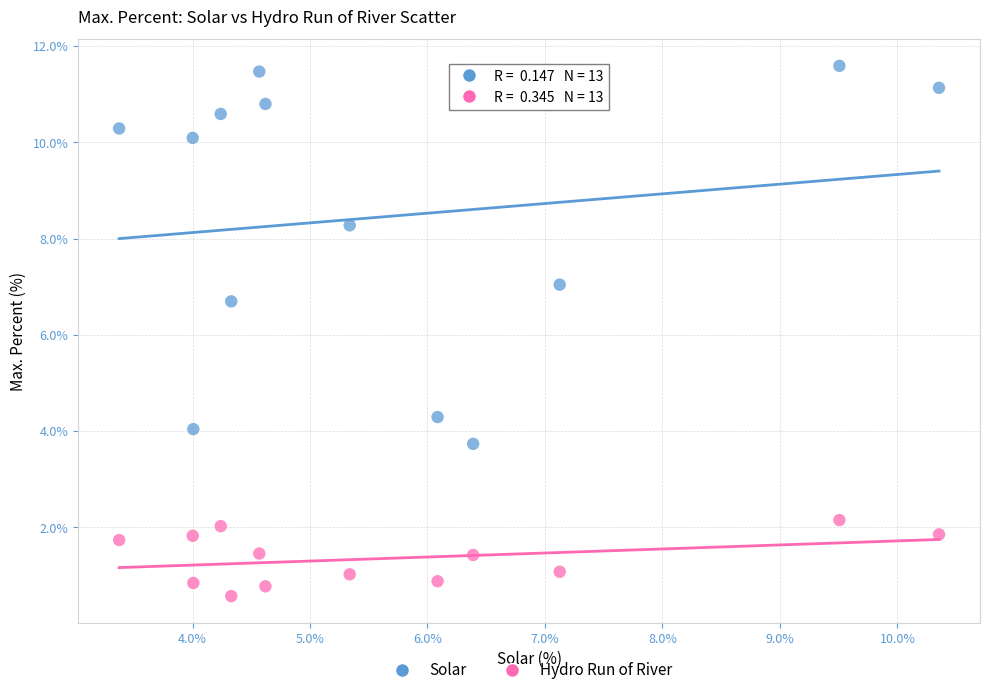

Which series has the largest Y range (max minus min)?

Solar